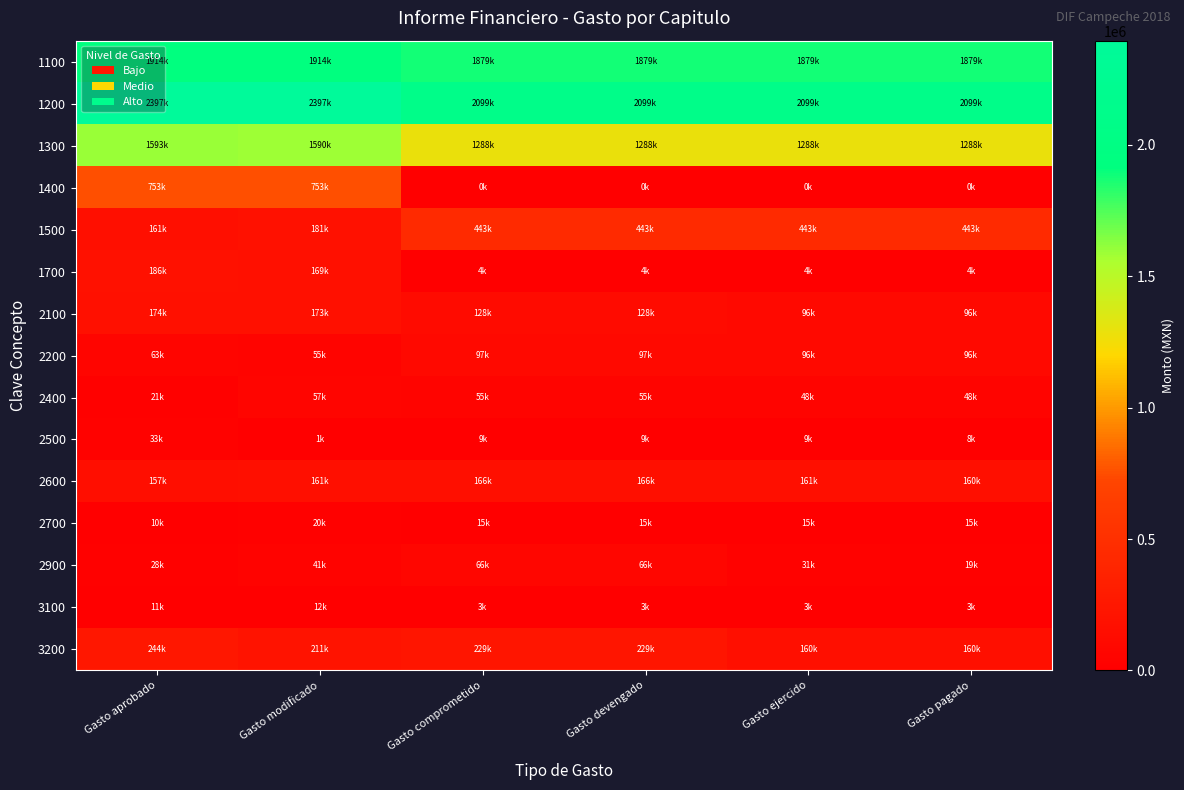

At how many categories does at least one series exceed 1412311?

6